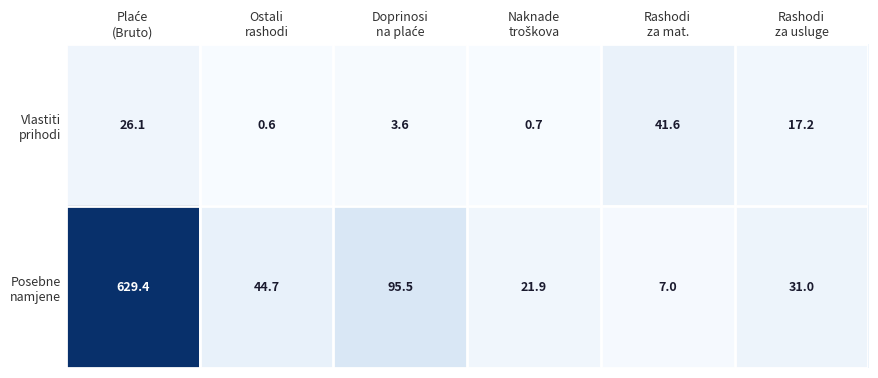

What is the maximum value shown in the chart?

629.4